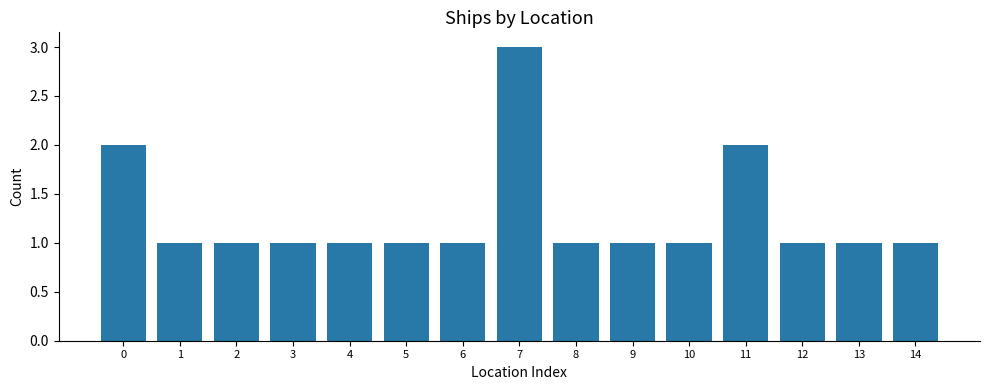

True or false: the data shows 1 at 4.

True